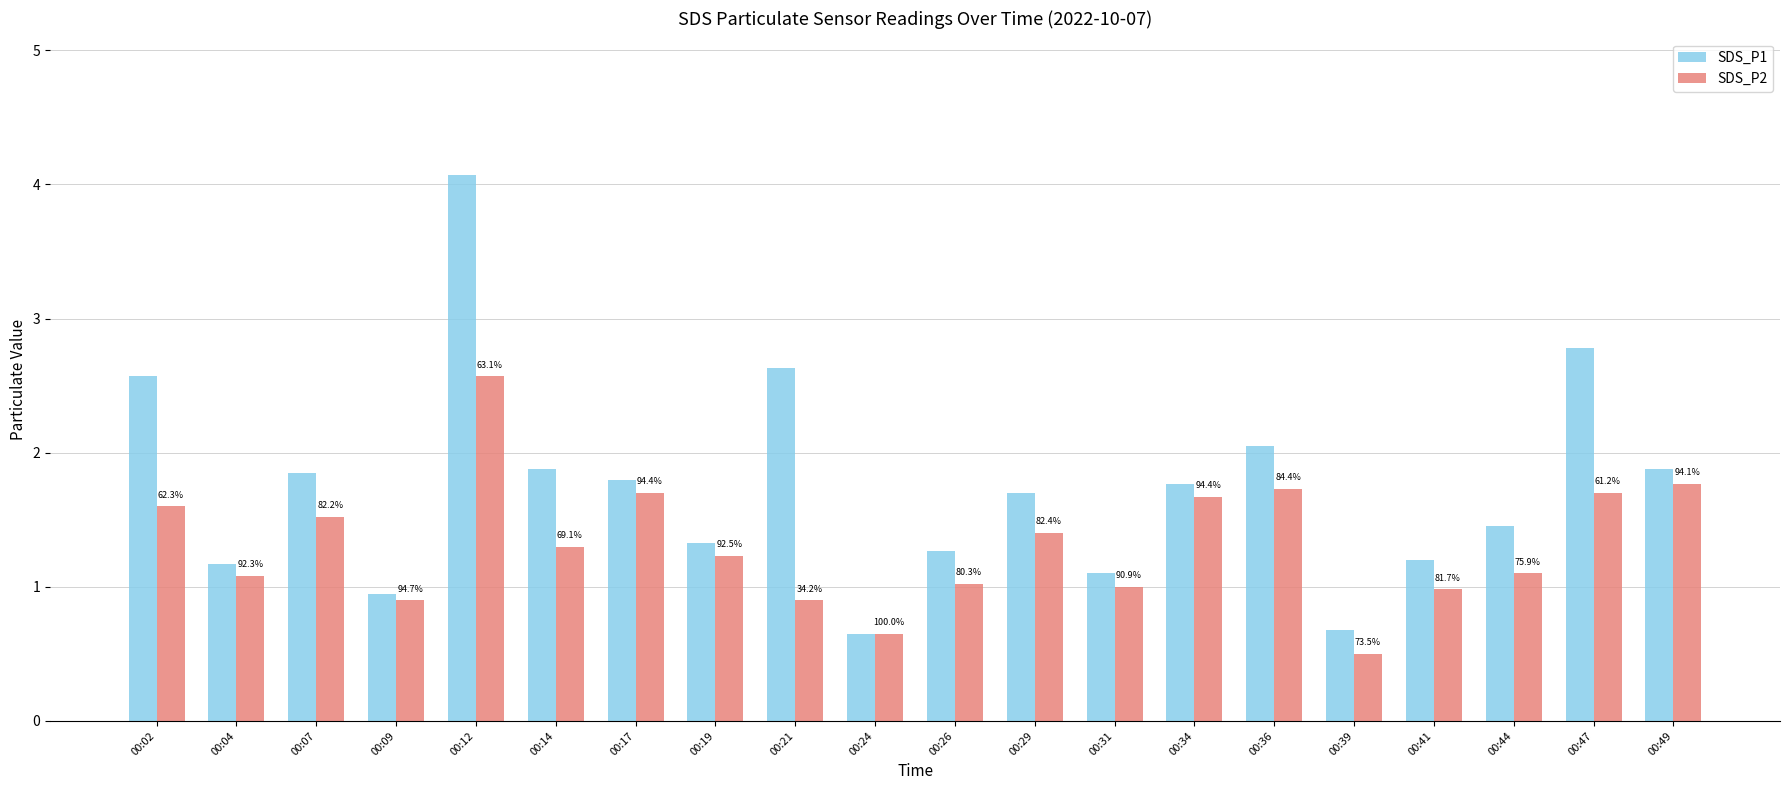

Is the value of SDS_P2 at 00:04 greater than the value of SDS_P1 at 00:31?

No